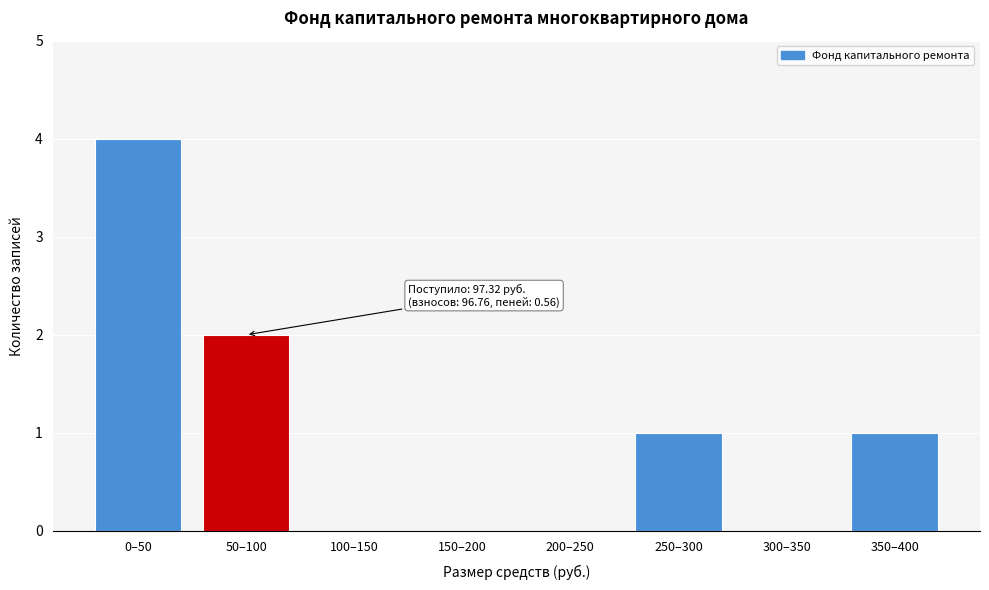

Reading left to right, extract all data points from this chart.

0–50=4	50–100=2	100–150=0	150–200=0	200–250=0	250–300=1	300–350=0	350–400=1